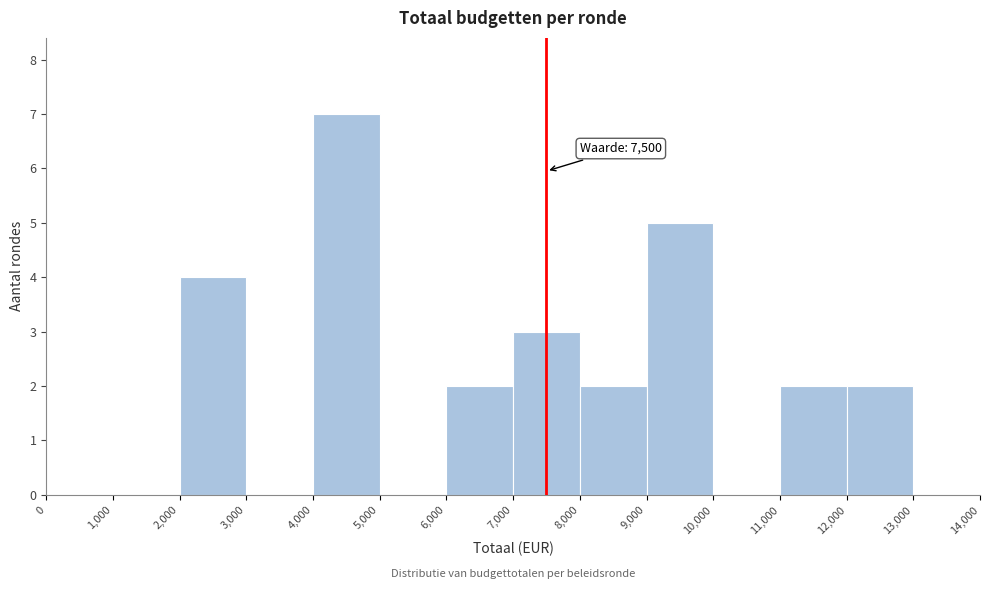

Over which range of the x-axis is the bar tallest?

4,000 to 5,000